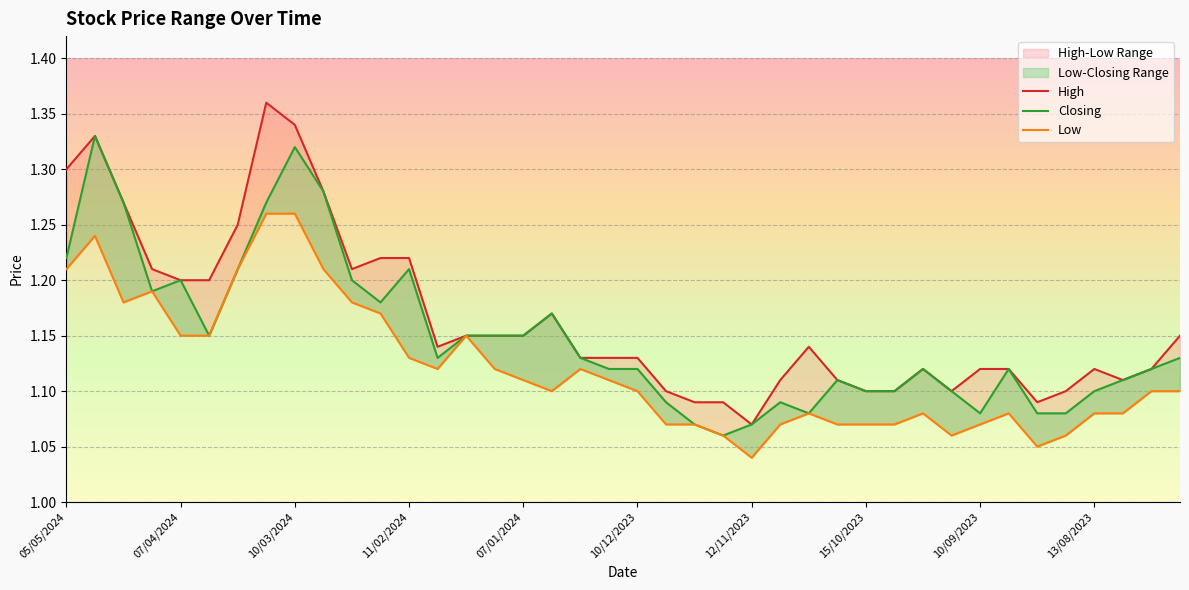

True or false: Closing and High cross at least once.

False